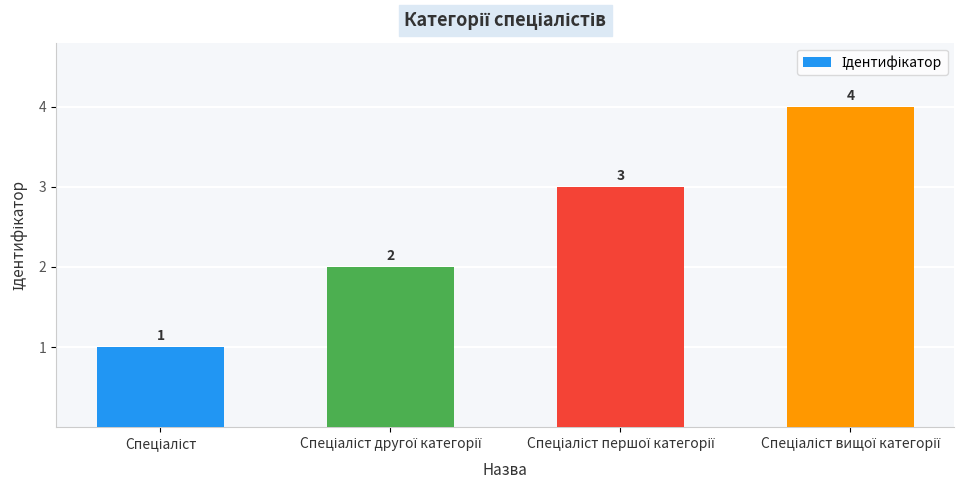

What is the greatest value displayed?

4